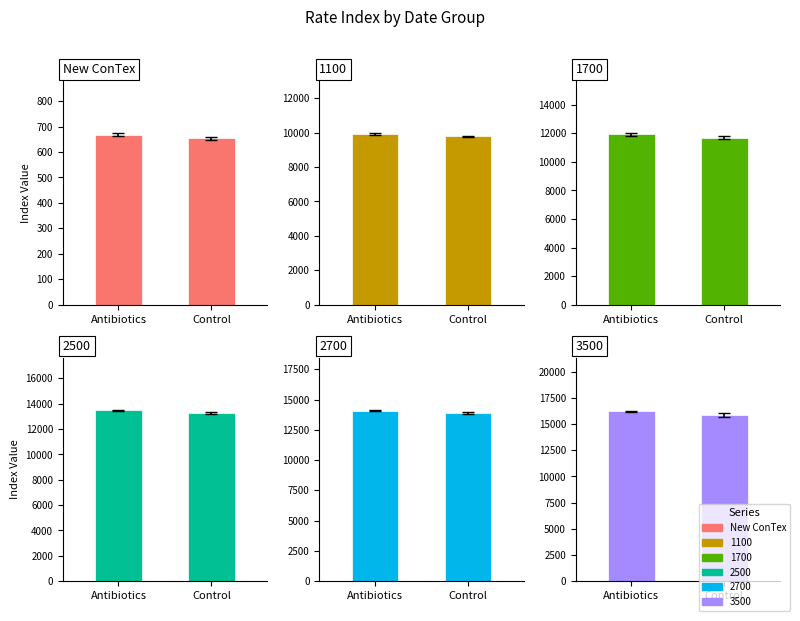

What is the difference between the maximum and minimum values?

14.0